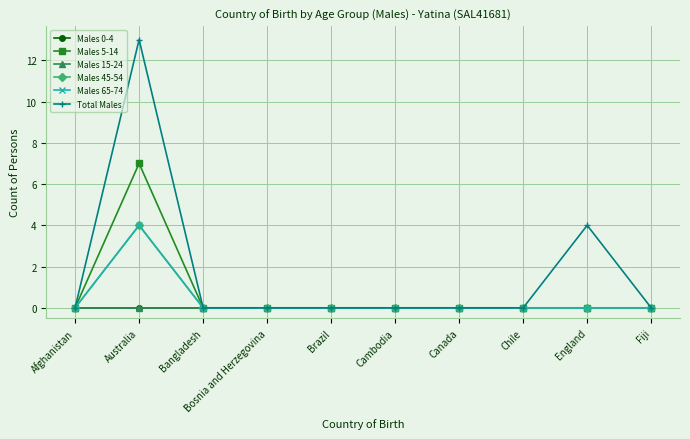

How many lines are shown in the chart?

6